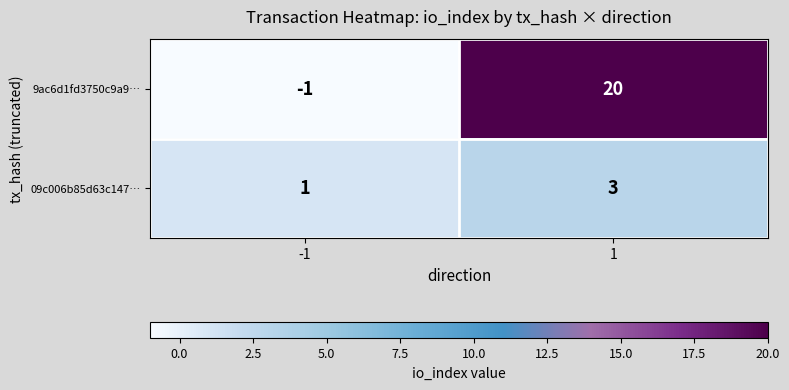

Rank the series by their average value, from lowest to highest.

09c006b85d63c147…, 9ac6d1fd3750c9a9…